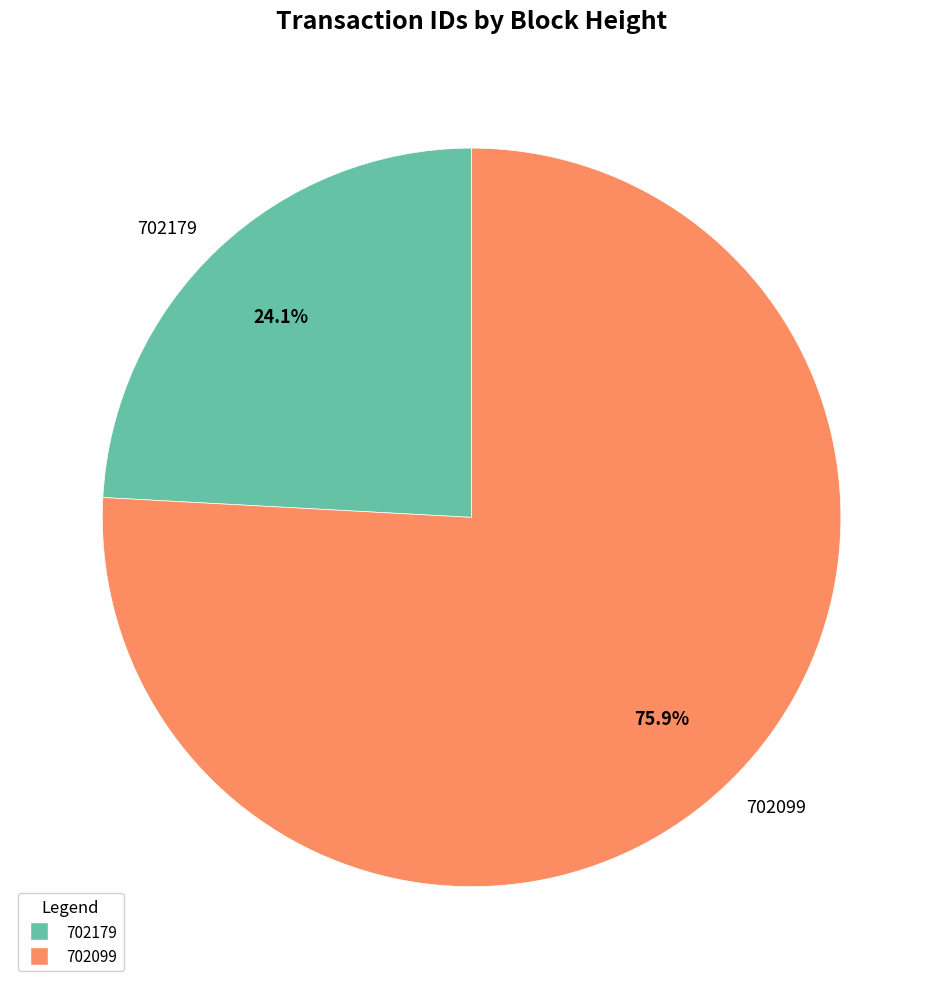

Is the sum of 702099 and 702179 greater than half?

Yes